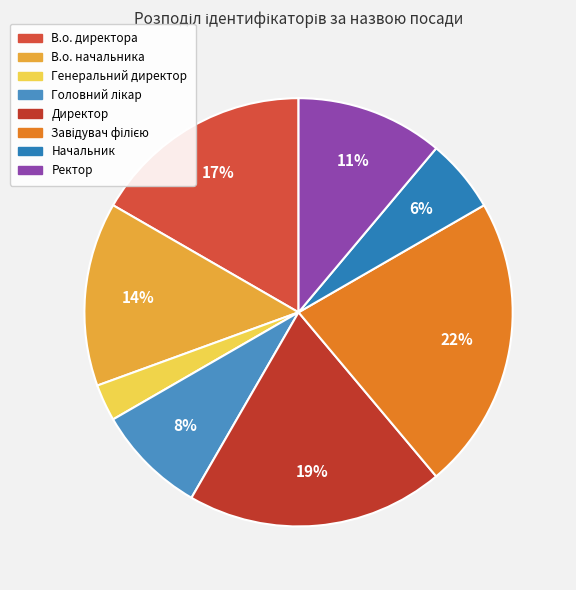

What is the largest slice in the pie chart?

Завідувач філією